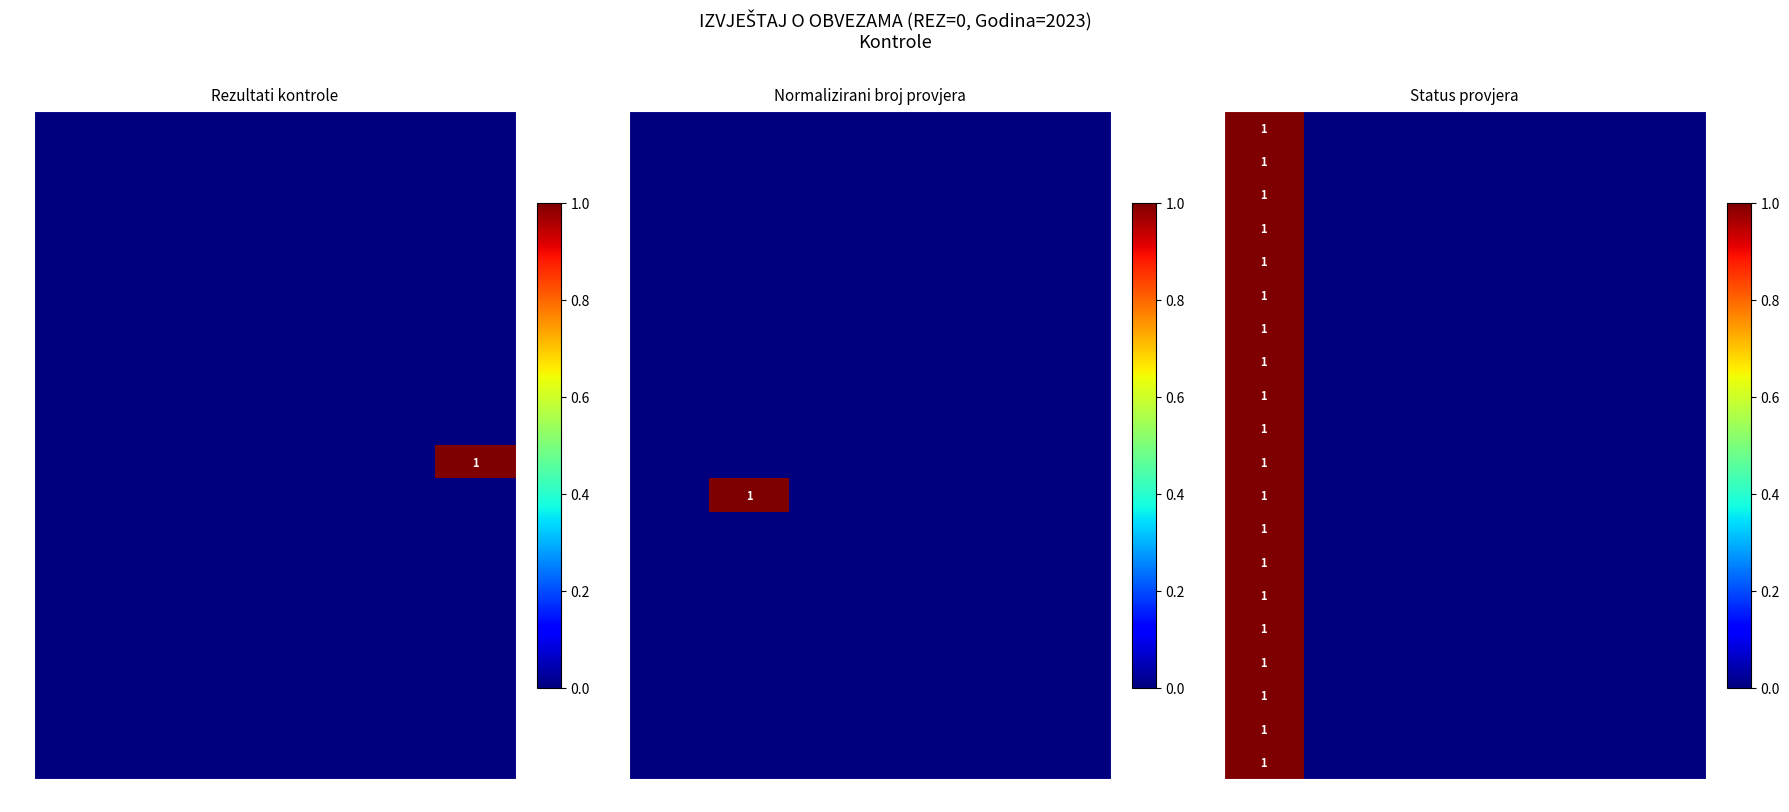

What is the difference between the 14 values at e and a?

1